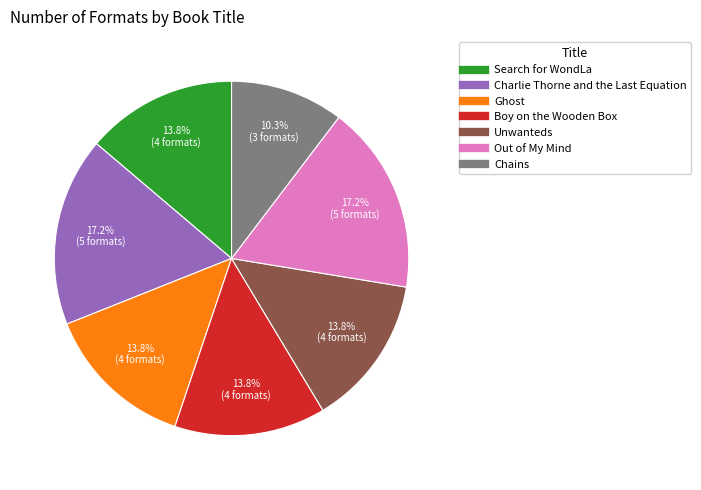

Does Search for WondLa account for over 50% of the chart?

No